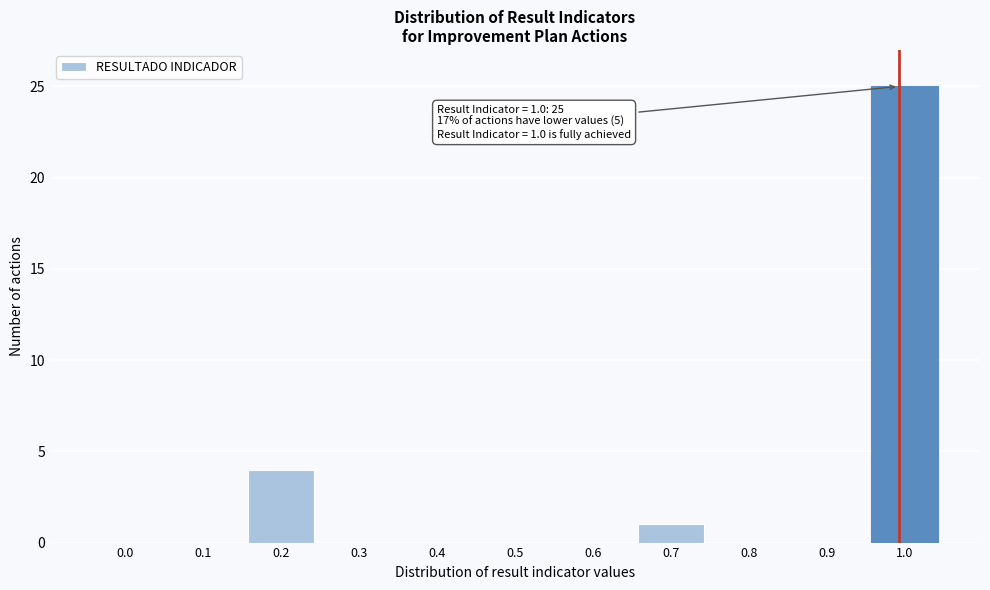

Reading left to right, what are all the values shown in this chart?

0.0=0	0.1=0	0.2=4	0.3=0	0.4=0	0.5=0	0.6=0	0.7=1	0.8=0	0.9=0	1.0=25